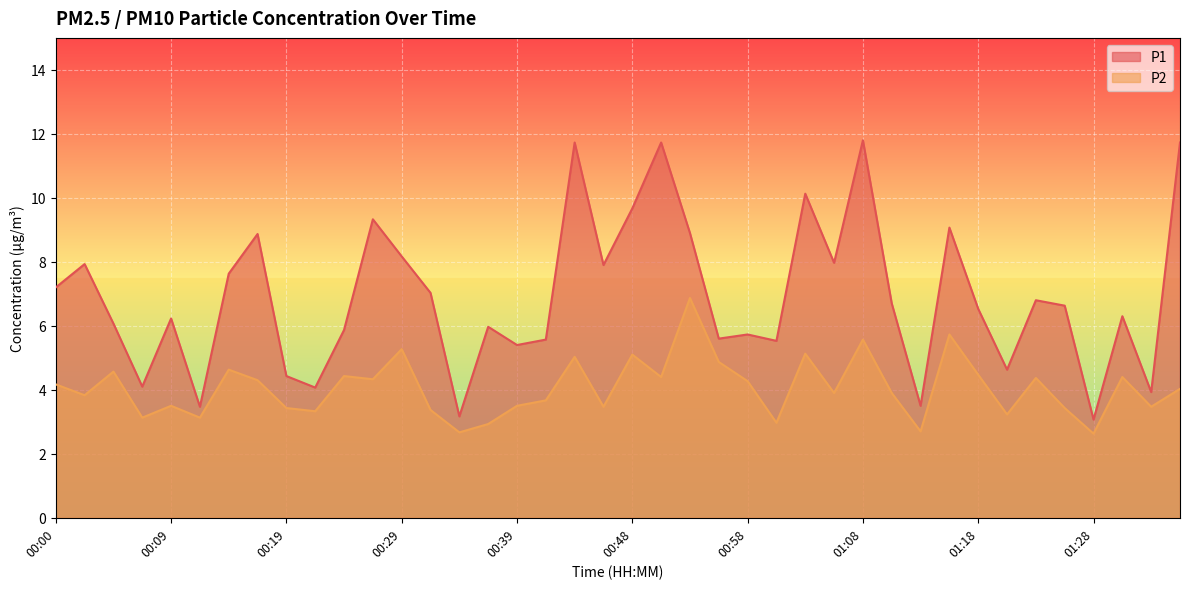

True or false: P2 and P1 cross at least once.

False